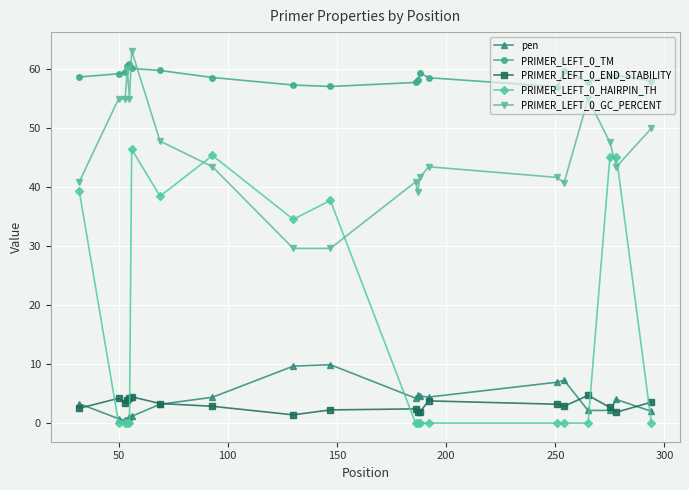

What is the value of the PRIMER_LEFT_0_END_STABILITY point at the 13th from the left?

1.9